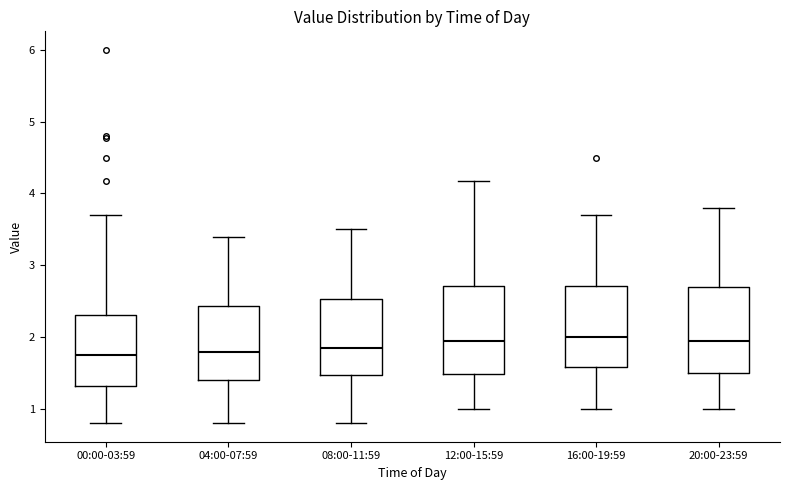

Where is the upper edge of the box for 20:00-23:59 on the y-axis? The values are not printed on the chart, so give them approximately, as read against the axis.

2.7